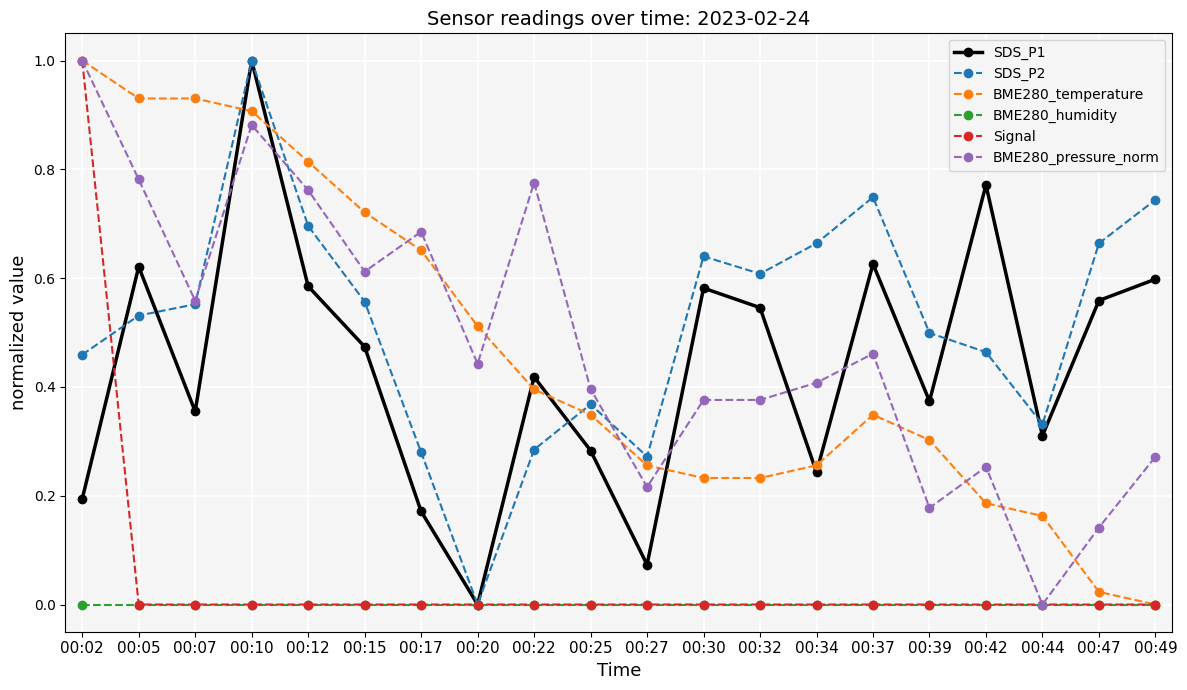

What is the total value across all series at 00:17?

1.8